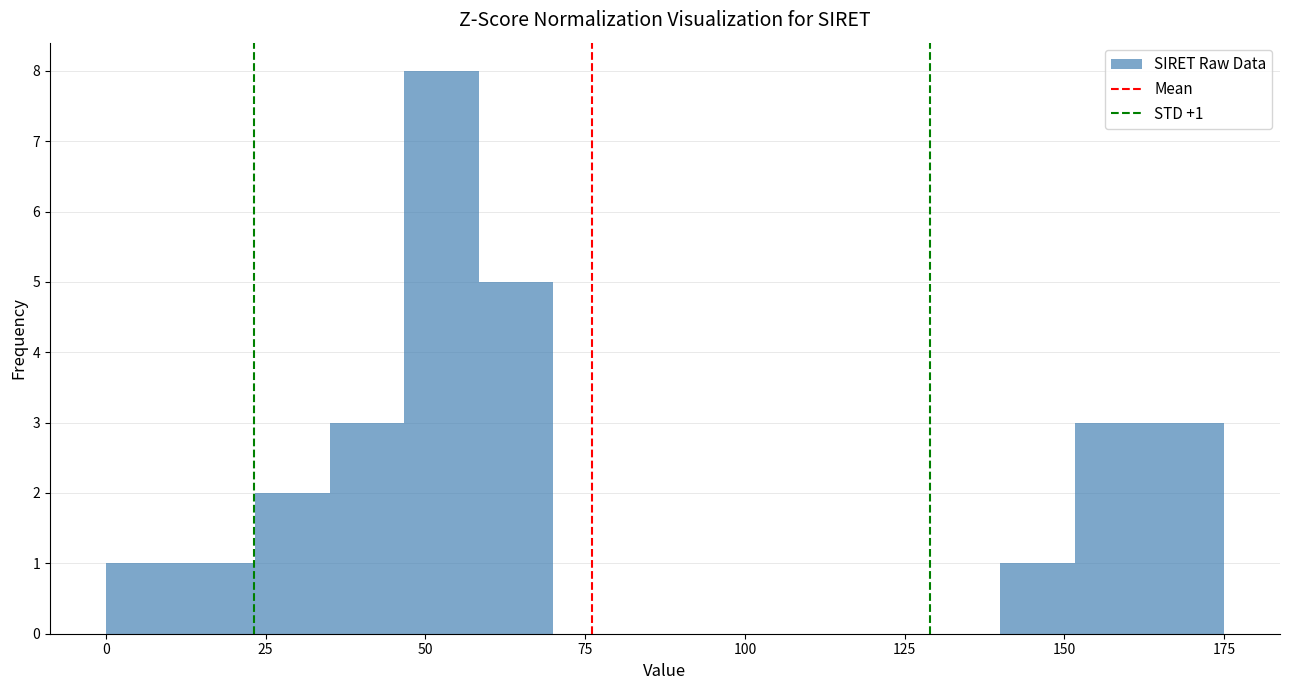

Read against the x-axis, roughly where is the centre of the tallest bar?

55